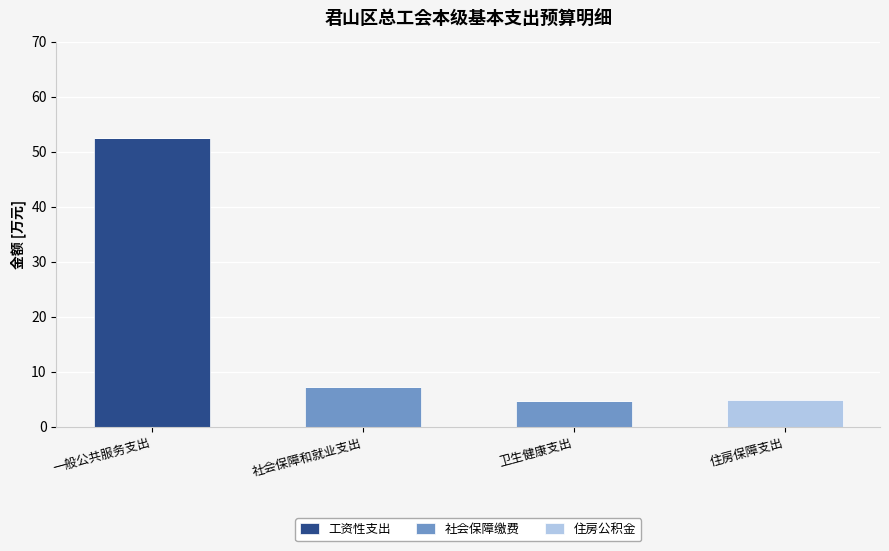

At which category is the sum across all series the highest?

一般公共服务支出